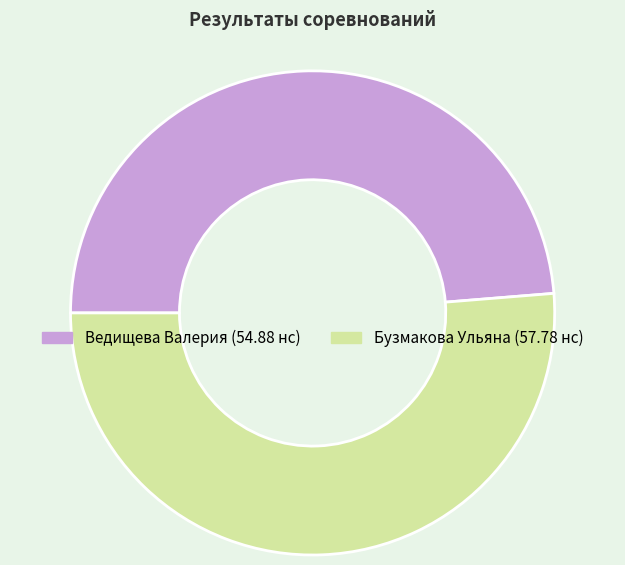

Approximately how many times larger is the value at Ведищева Валерия compared to Бузмакова Ульяна?

0.9